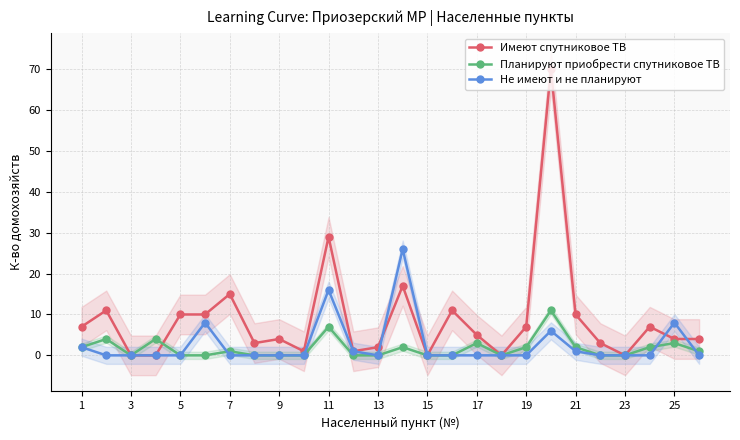

At which label is Имеют спутниковое ТВ closest to 35?

11